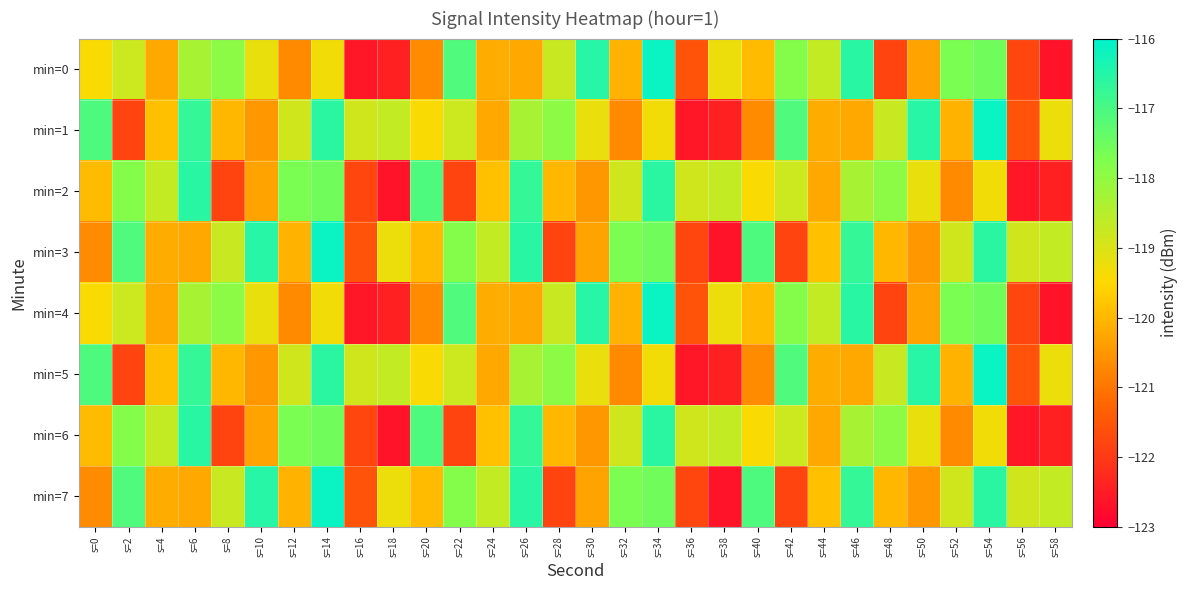

Which has a higher value, s=0 or s=48?

s=0